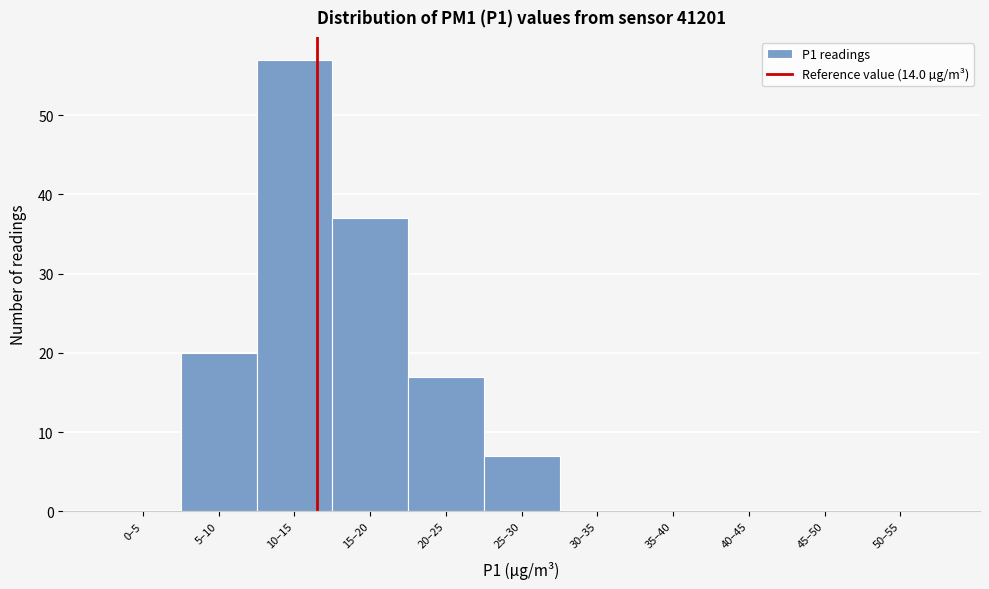

Reading left to right, extract all data points from this chart.

0–5=0	5–10=20	10–15=57	15–20=37	20–25=17	25–30=7	30–35=0	35–40=0	40–45=0	45–50=0	50–55=0